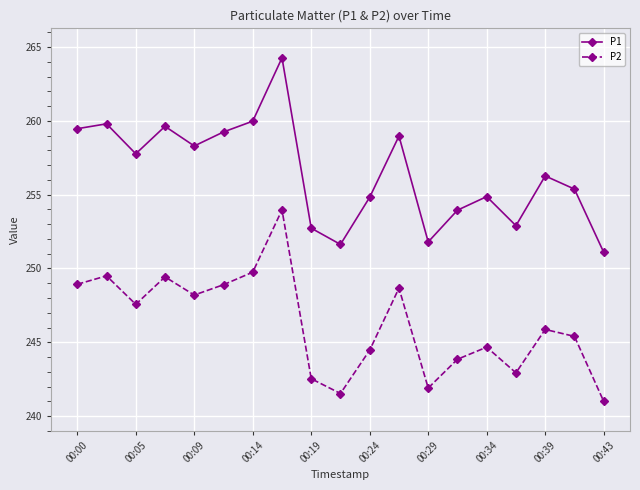

How many data points does each series have?

19